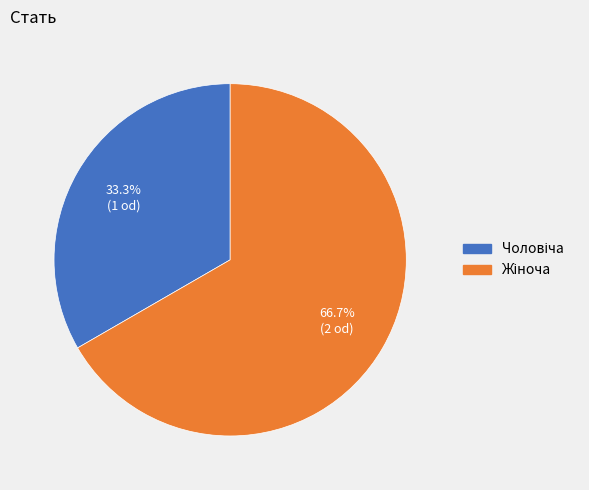

How many segments does this pie chart have?

2